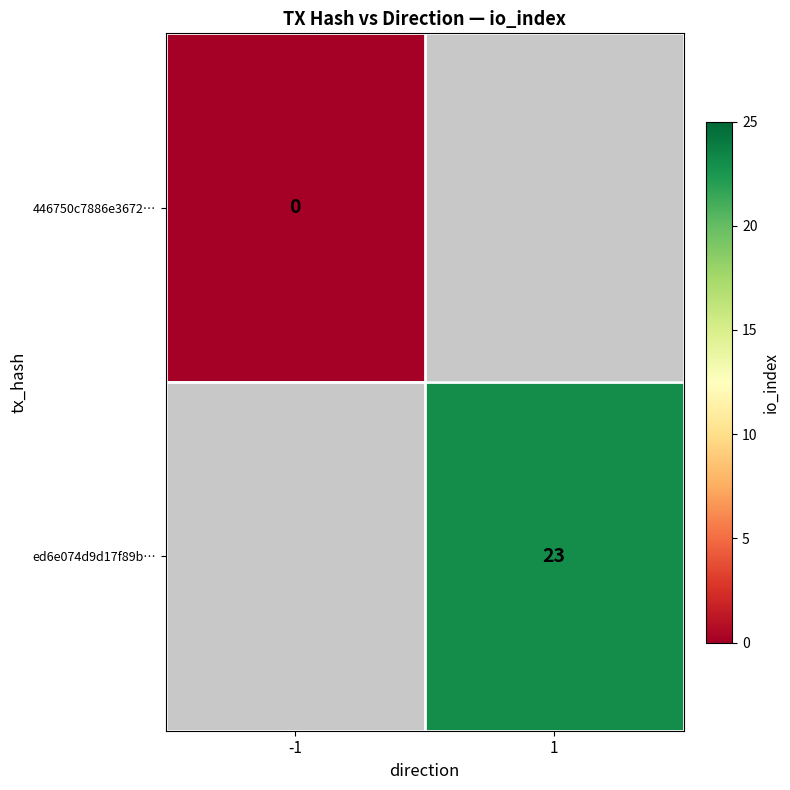

Which label corresponds to the smallest value in the chart?

-1